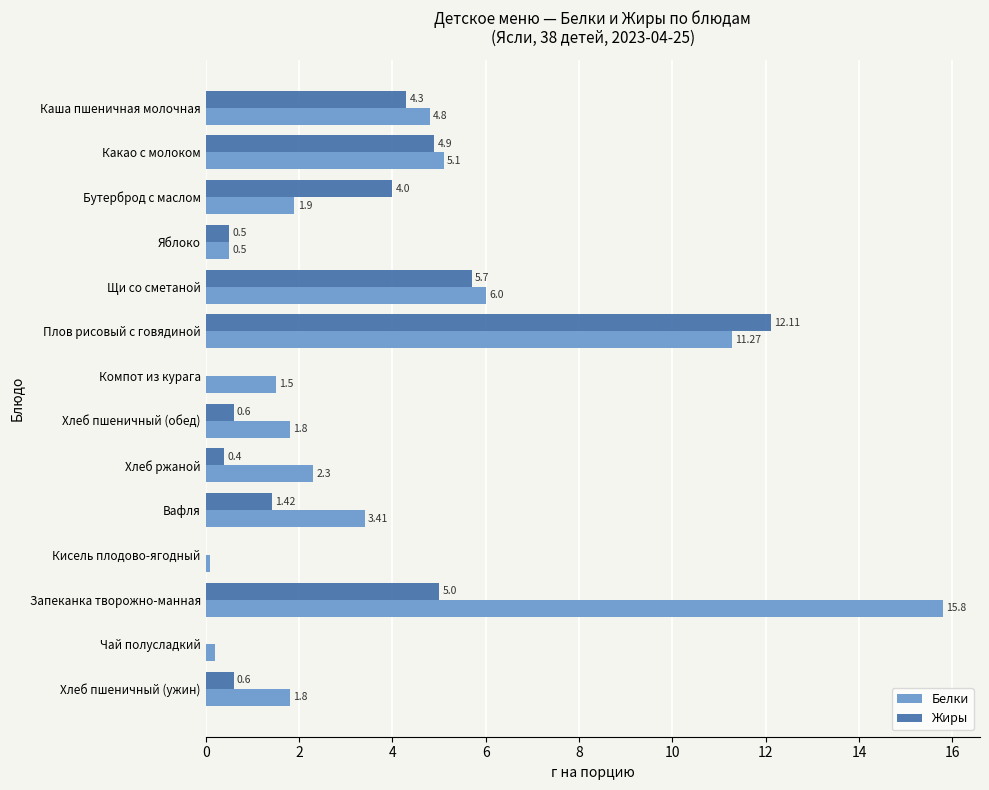

Which series has the largest total across all categories?

Белки